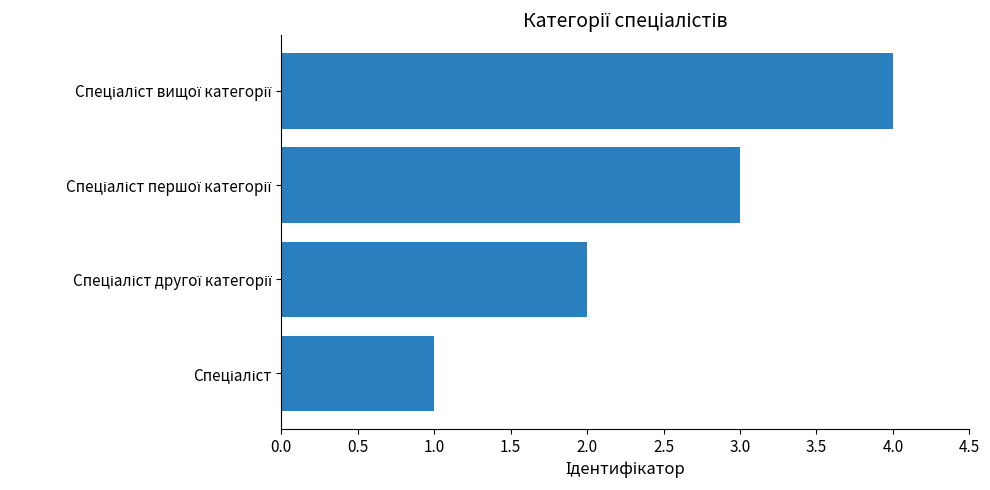

What is the greatest value displayed?

4